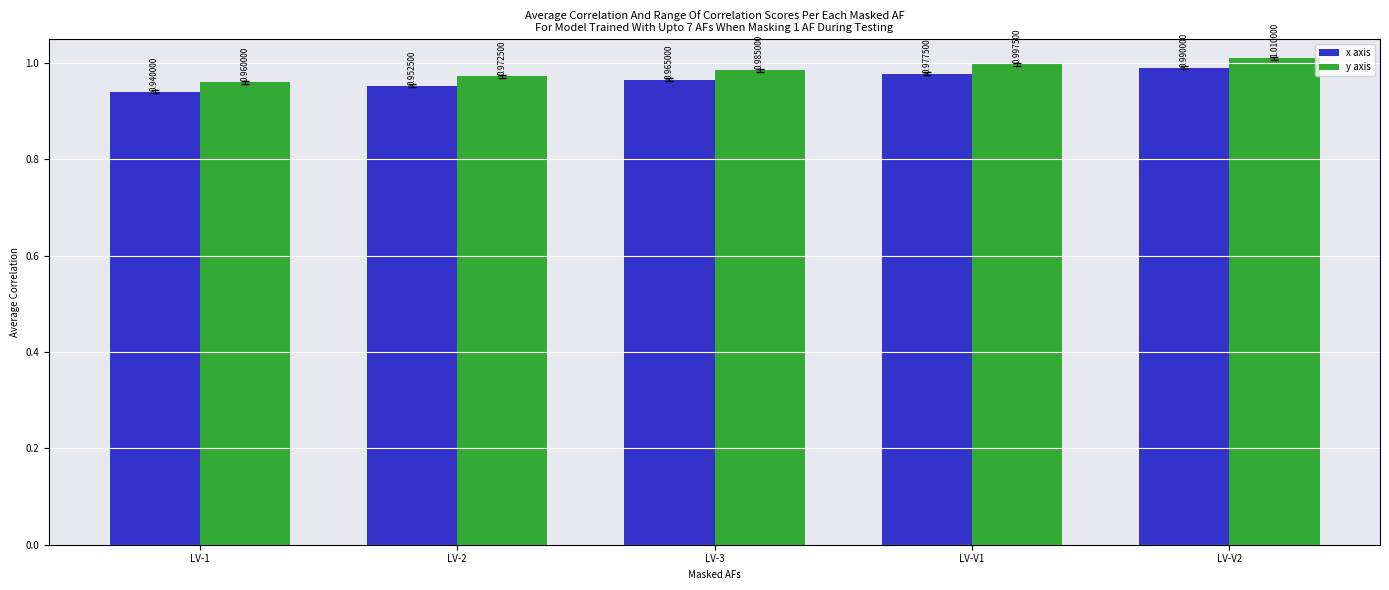

What position from the left is LV-1?

1